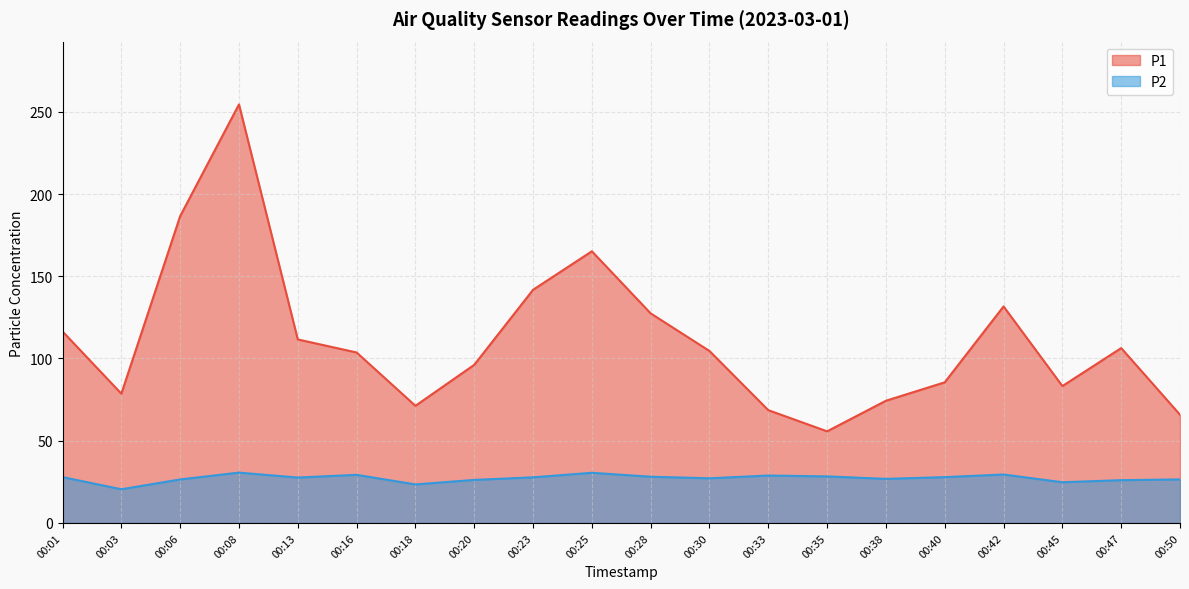

Between 00:08 and 00:03, which is larger?

00:08